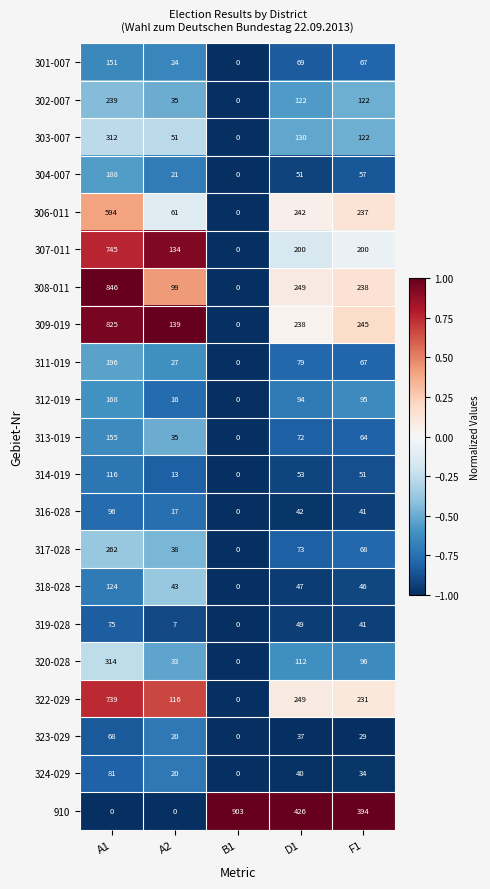

What is the total value across all series at F1?

2545